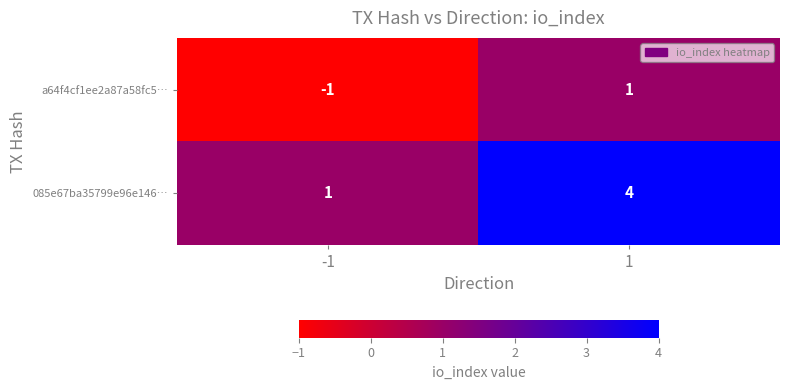

Reading left to right, transcribe all the data shown in this chart.

a64f4cf1ee2a87a58fc5…: -1=-1	1=1
085e67ba35799e96e146…: -1=1	1=4